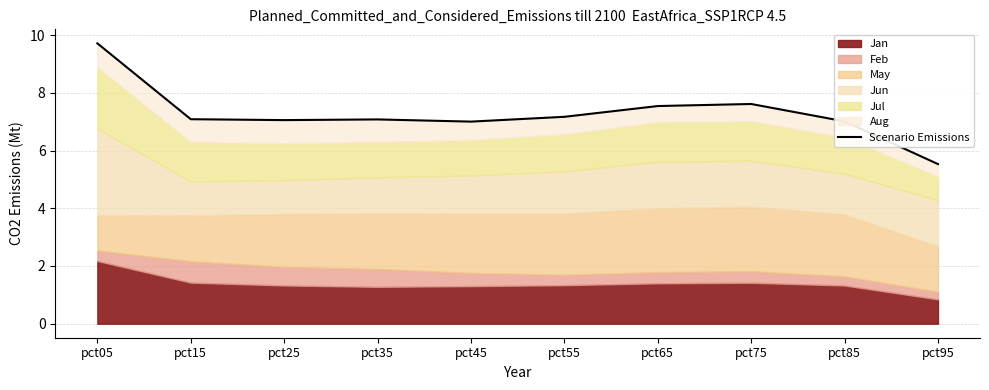

Between pct95 and pct85, which is larger?

pct85